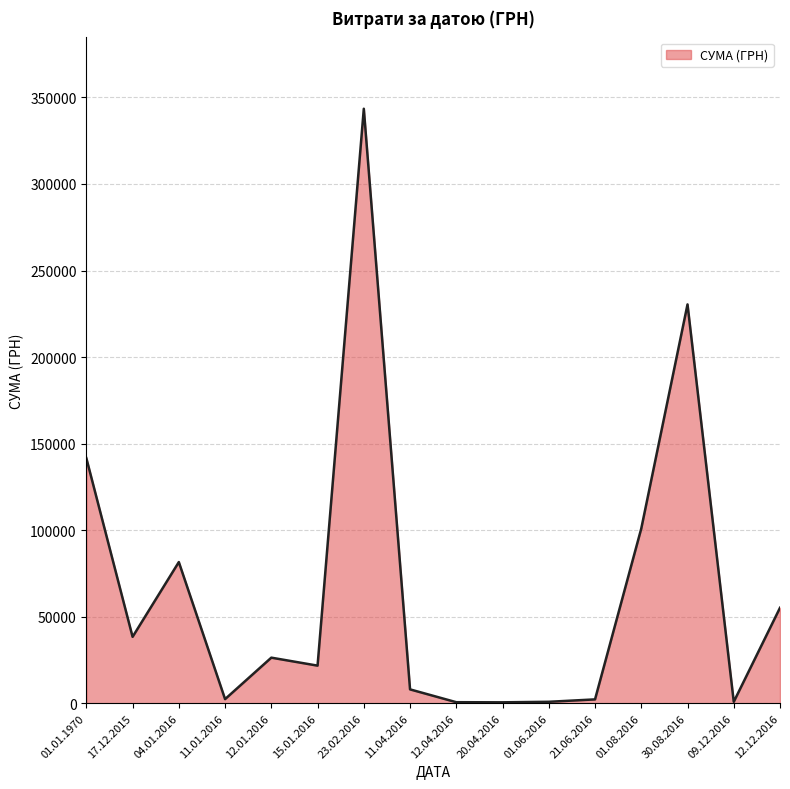

Does the chart have visible grid lines?

Yes